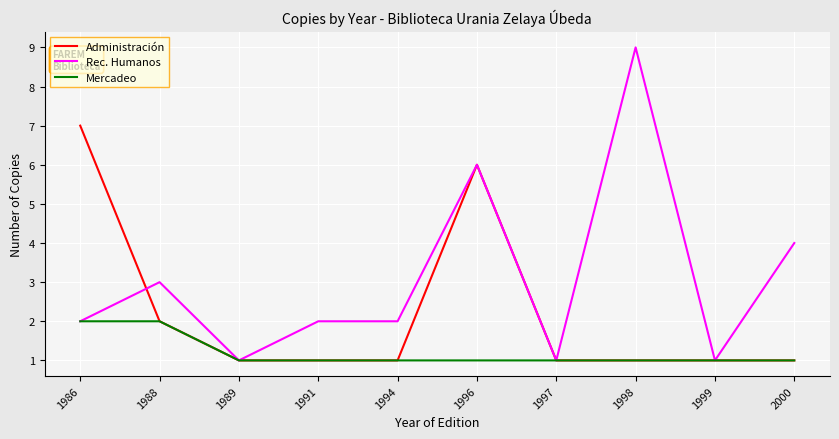

The value of Rec. Humanos at 1997 is 1. True or false?

True